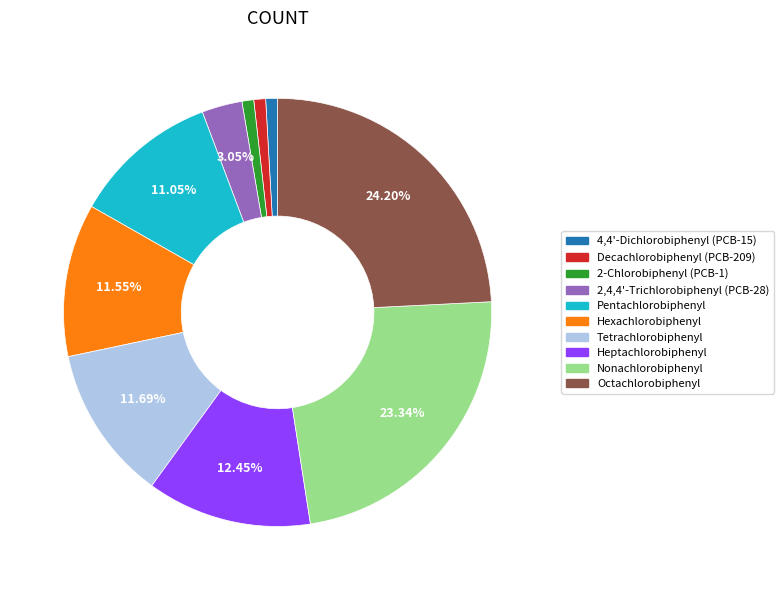

Which slice is the largest?

Octachlorobiphenyl